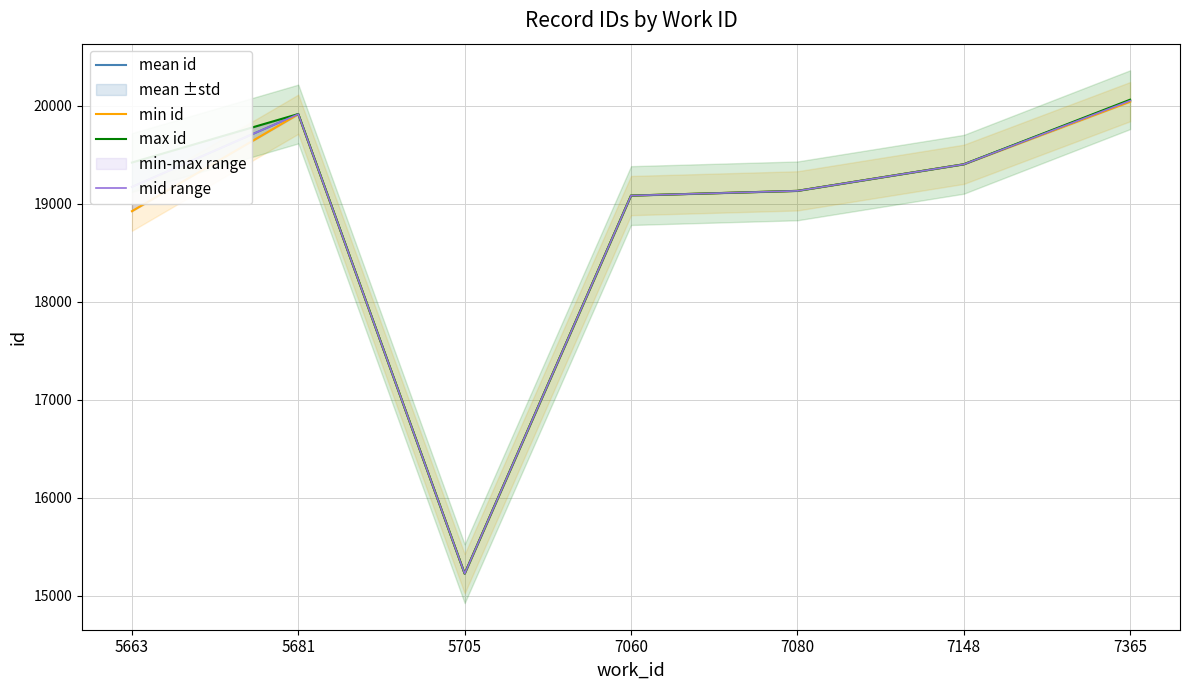

What is the difference between the second highest and minimum values in the min id series?

4687